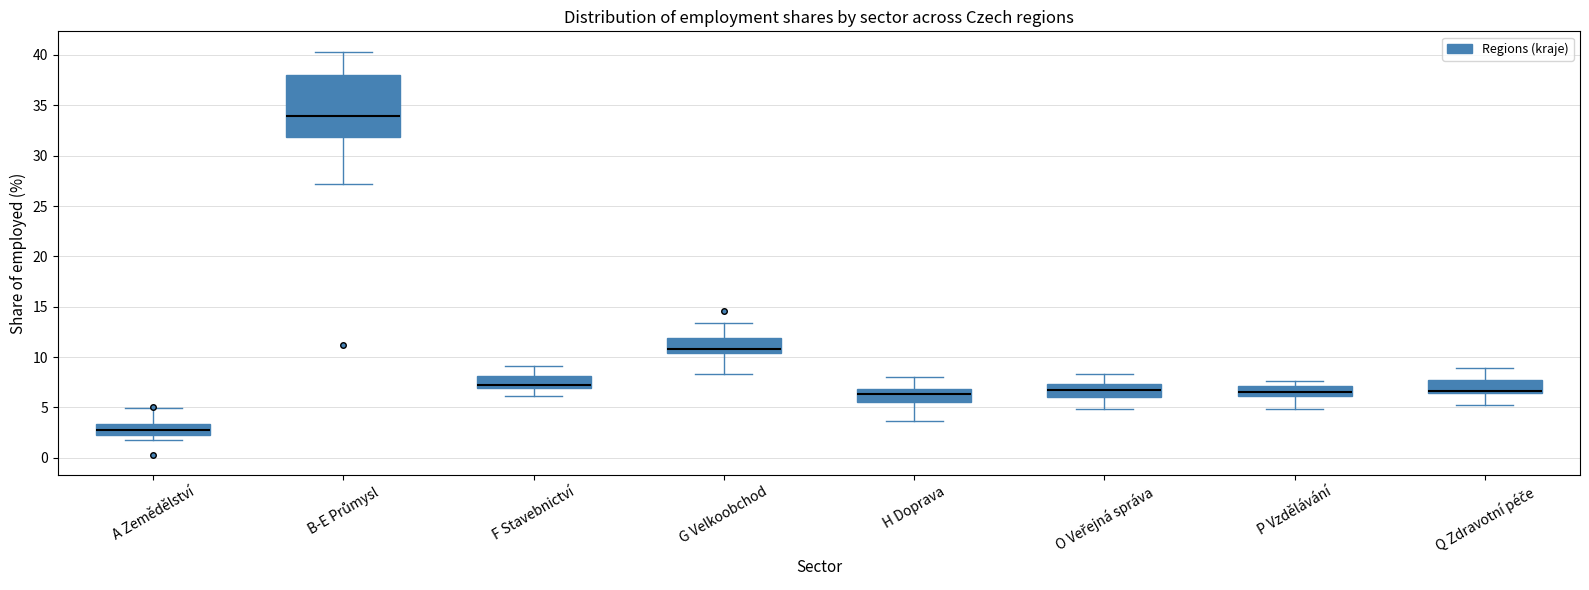

Comparing the boxes themselves (not the whiskers), which one is the tallest?

B-E Průmysl